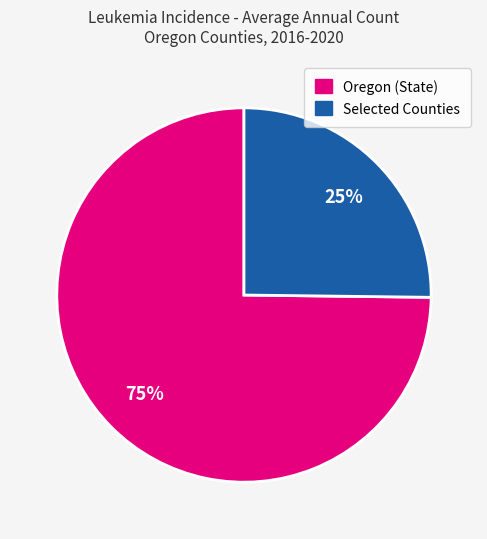

How many slices are in this pie chart?

2